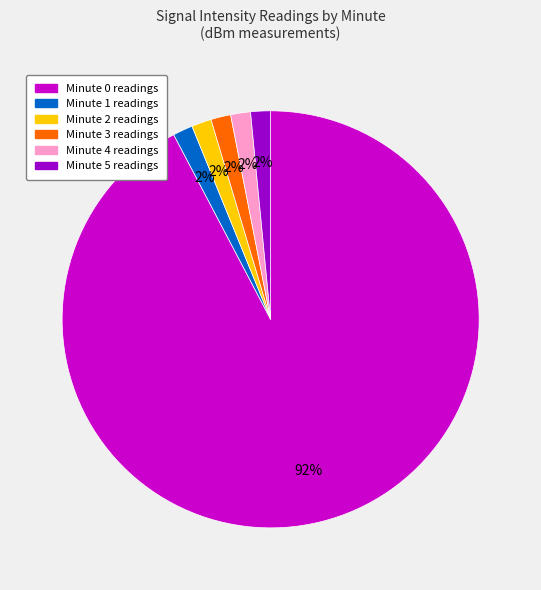

To the nearest percent, what is the average slice percentage?

17%